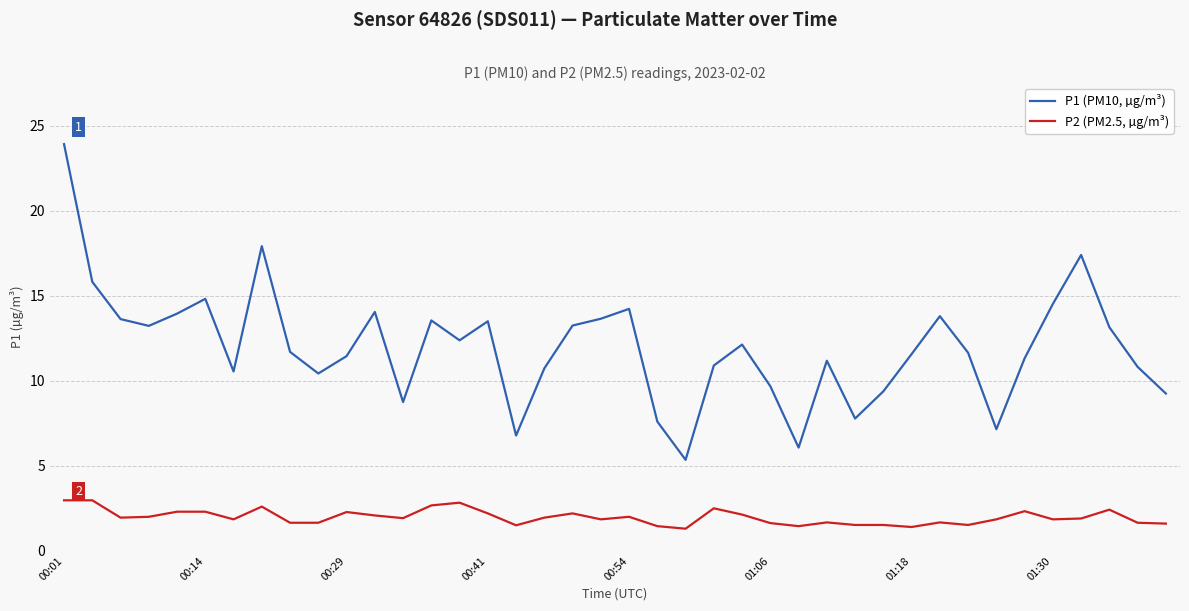

Which series has the largest range (max minus min)?

P1 (PM10, µg/m³)